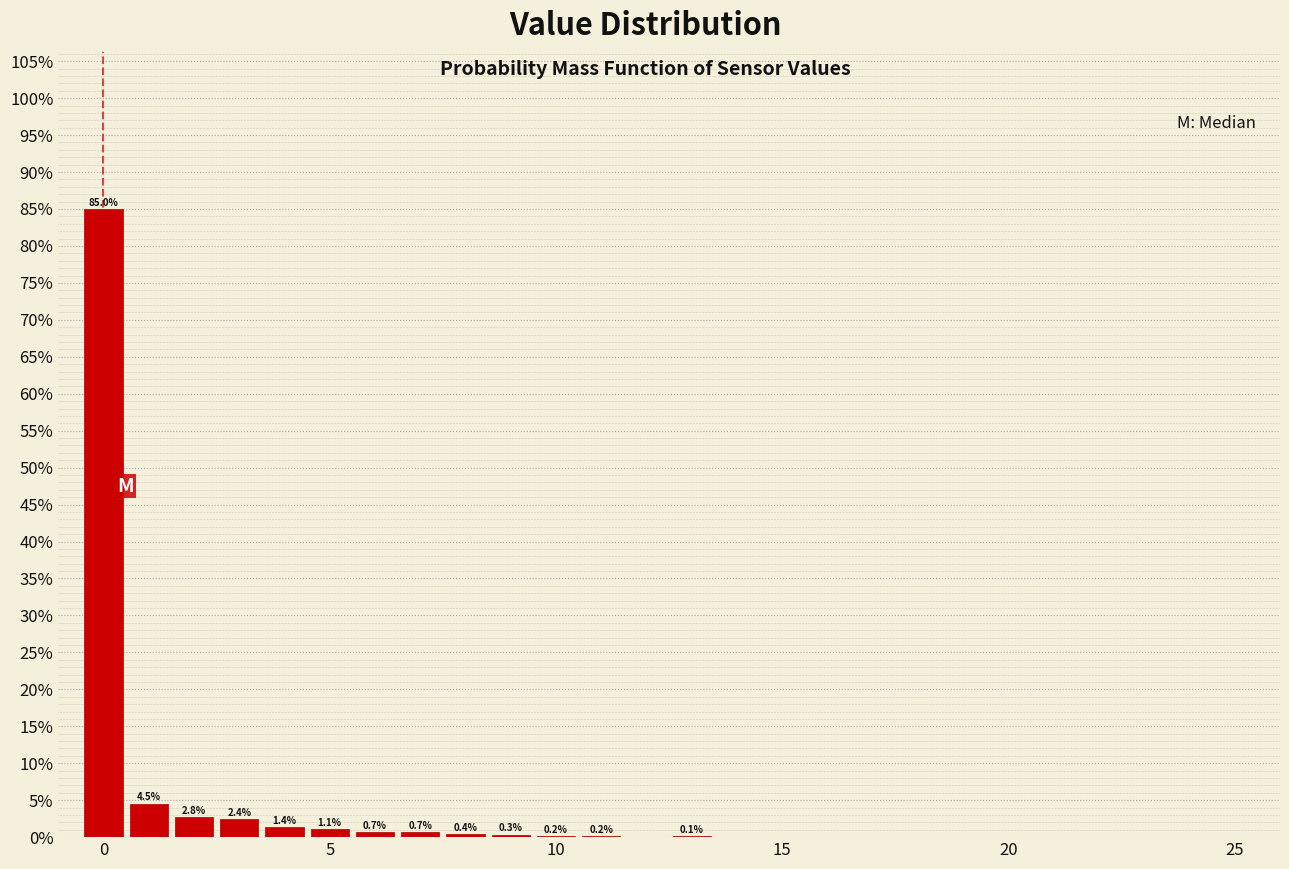

Read against the x-axis, roughly where is the centre of the tallest bar?

0.0